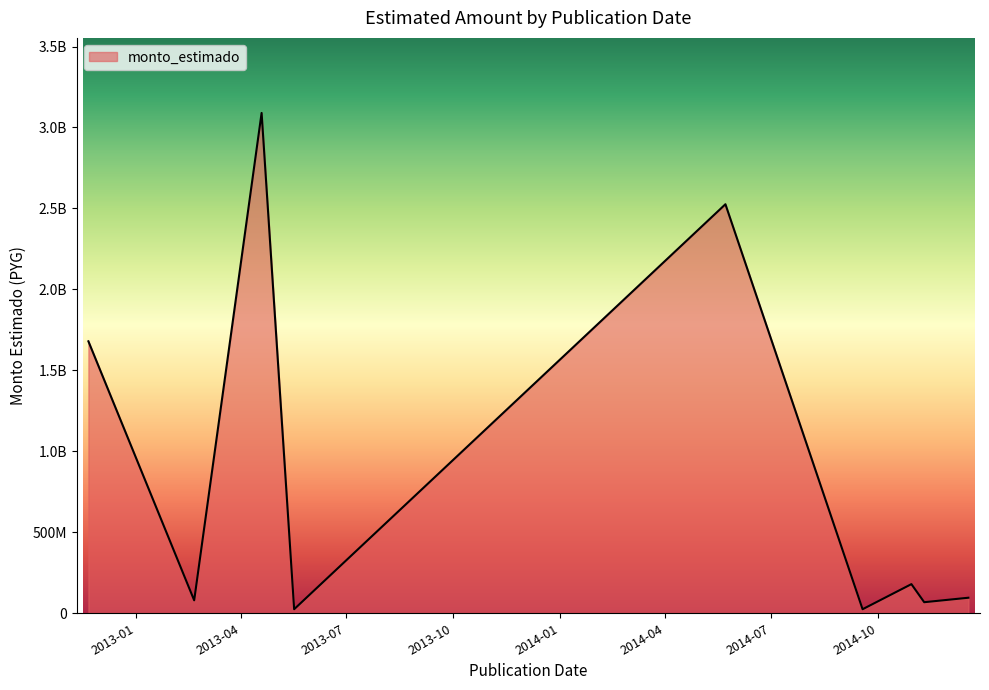

List the labels in order of value, largest first.

2013-04-19, 2014-05-23, 2012-11-21, 2014-10-30, 2014-12-18, 2013-02-20, 2014-11-10, 2013-05-17, 2014-09-18